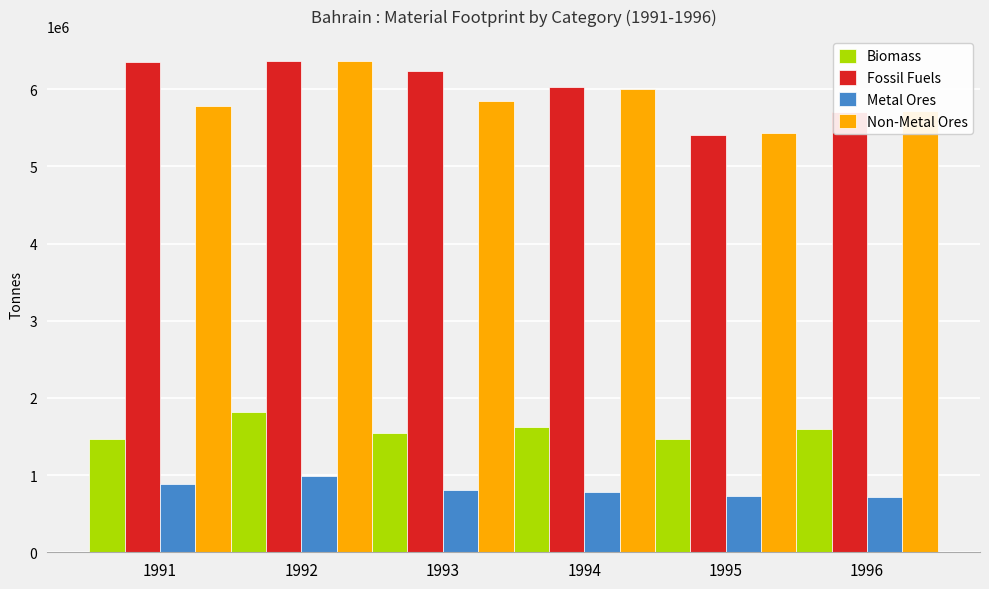

Is the value of Metal Ores at 1993 greater than the value of Non-Metal Ores at 1991?

No